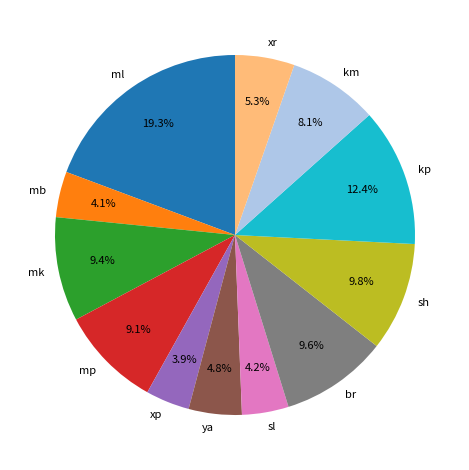

To the nearest percent, what is the average slice percentage?

8%